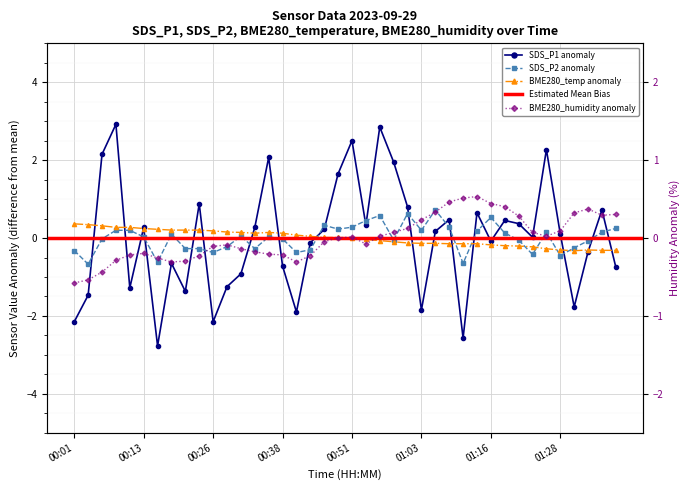

What is the difference between the maximum and minimum values in the BME280_humidity series?

1.1